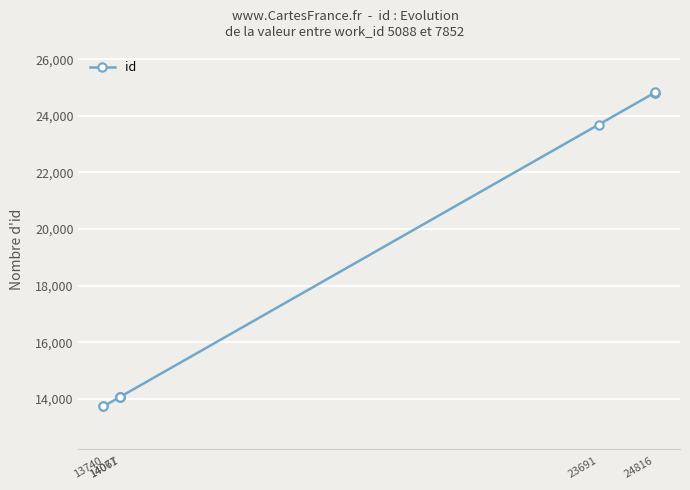

What is the value of the 3rd point from the left?

14067